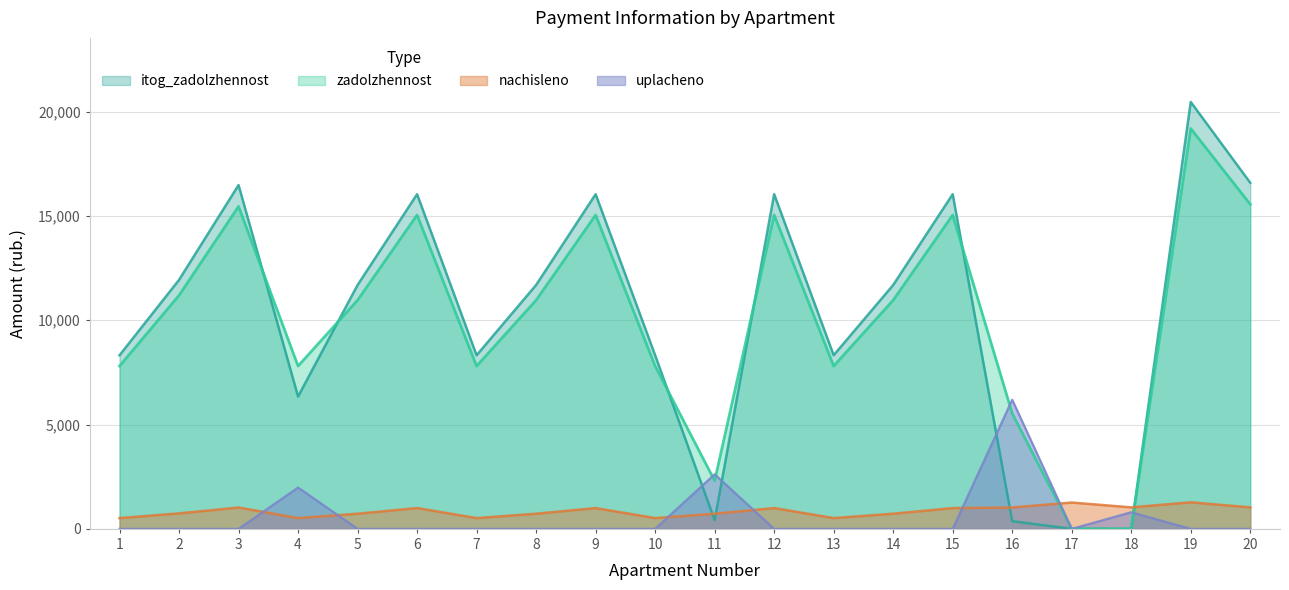

The zadolzhennost series shows 26454.5 at 20. True or false?

False